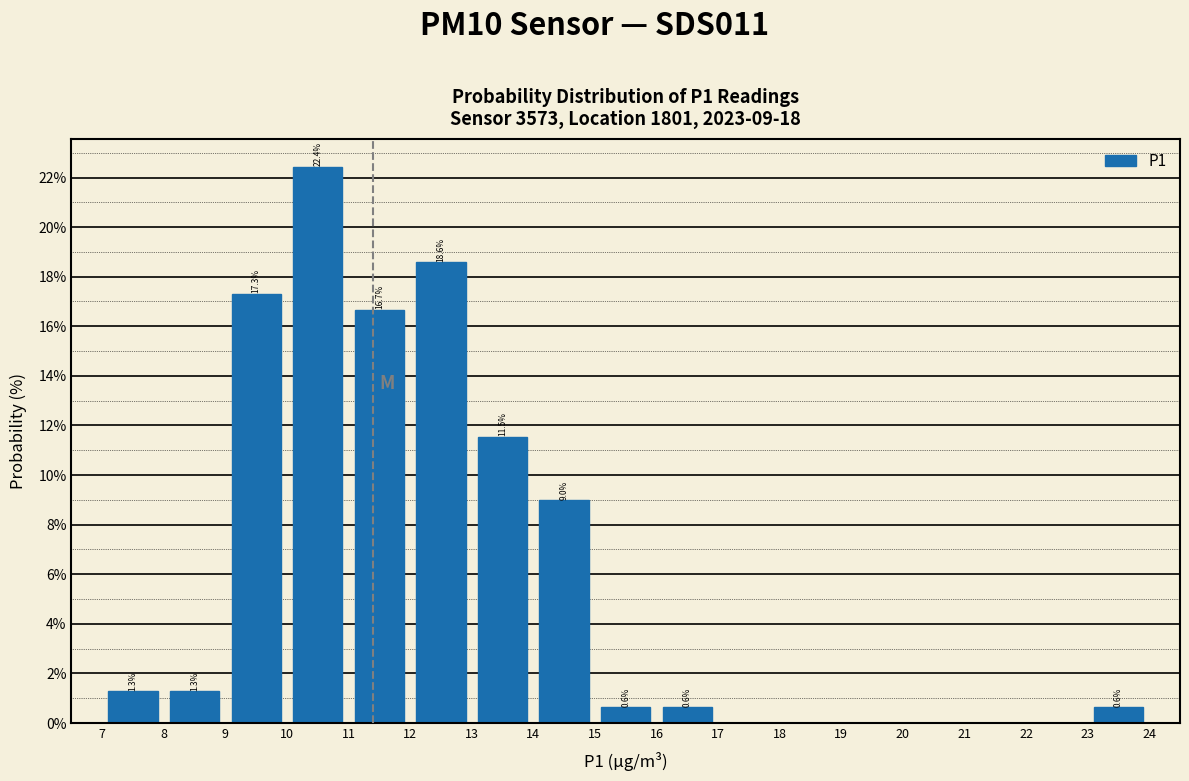

Over which range of the x-axis is the bar tallest?

10 to 11